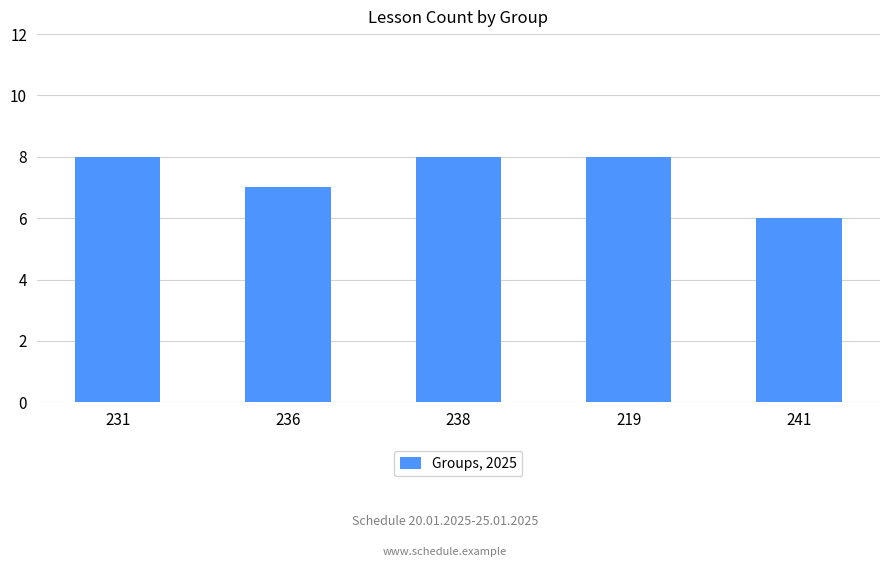

The value at 241 is 8. True or false?

False